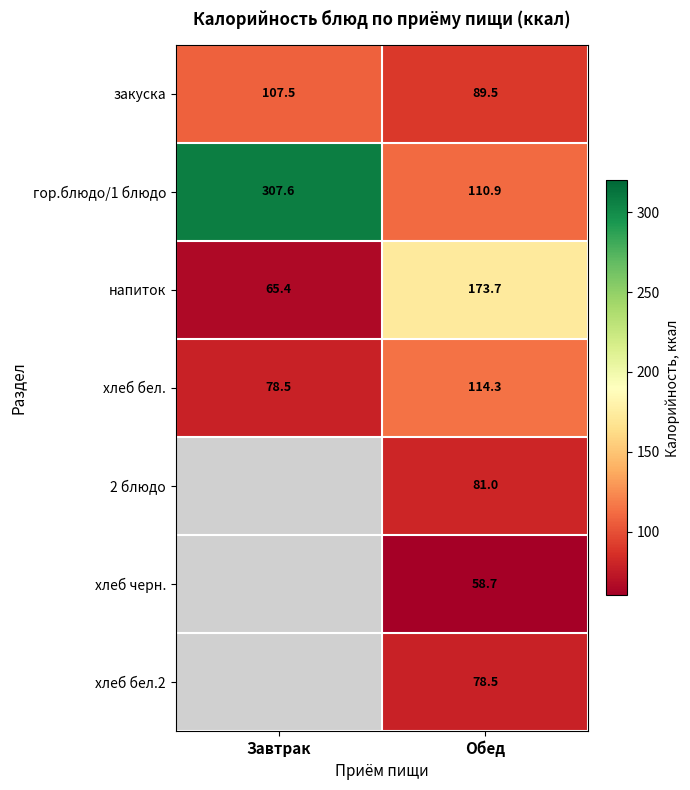

What is the sum of the гор.блюдо/1 блюдо values at Завтрак and Обед?

418.5